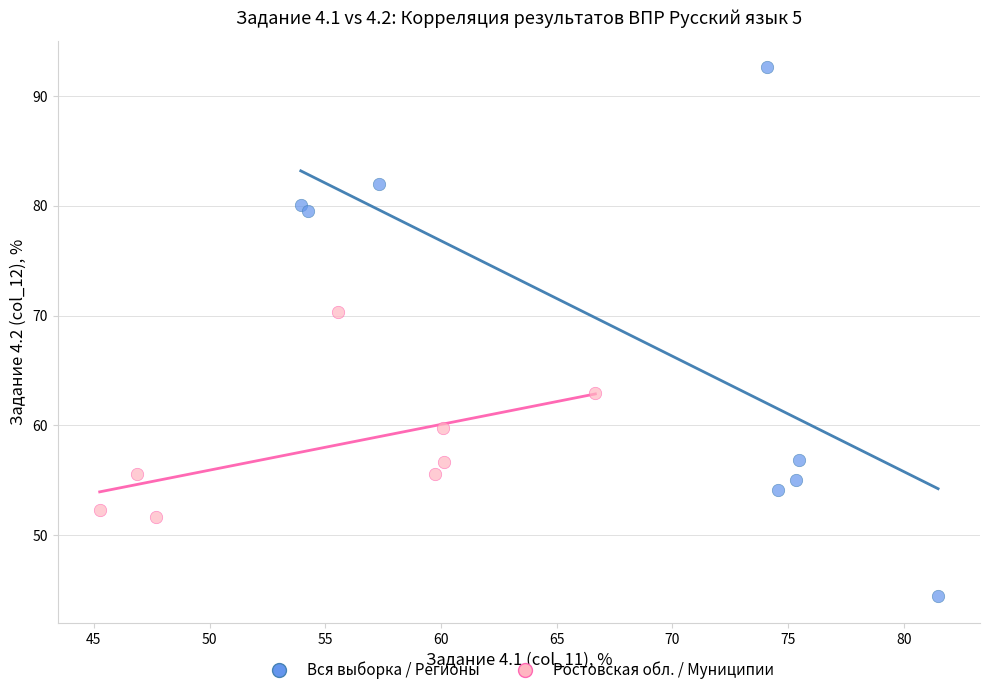

What are all the series names shown in the legend?

Вся выборка / Регионы, Ростовская обл. / Муниципии